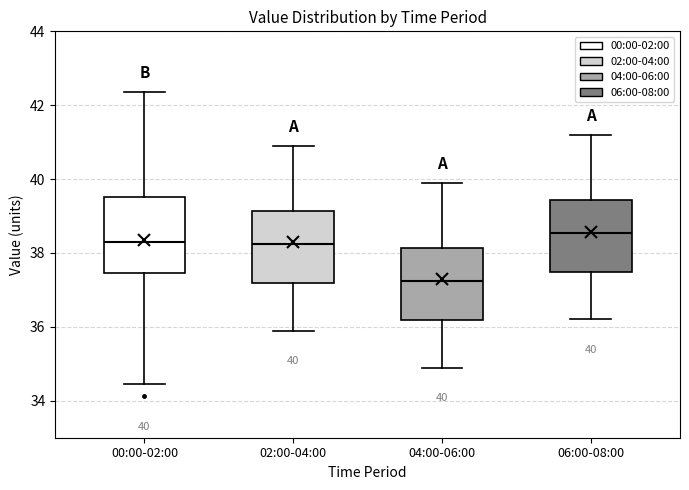

Which box's median line is the highest?

06:00-08:00